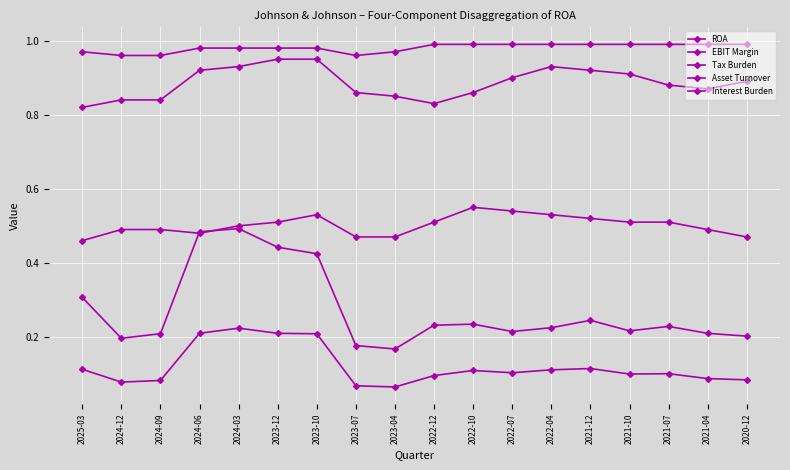

Which series has the largest range (max minus min)?

EBIT Margin